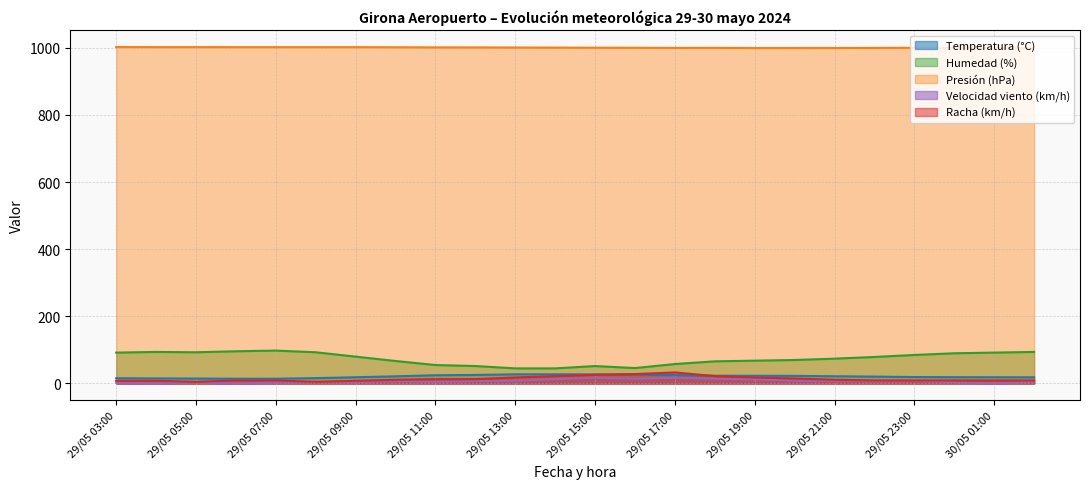

What is the label of the 21st point from the left?

29/05 23:00